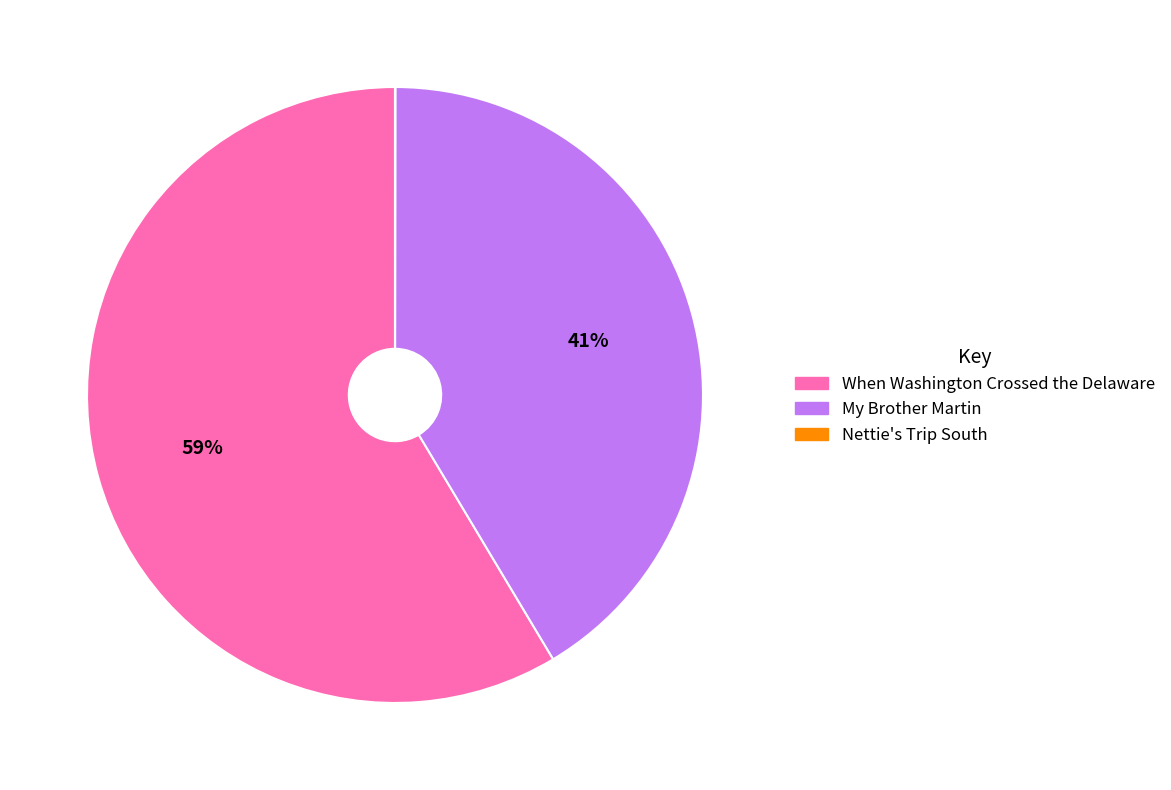

What is the largest slice in the pie chart?

When Washington Crossed the Delaware